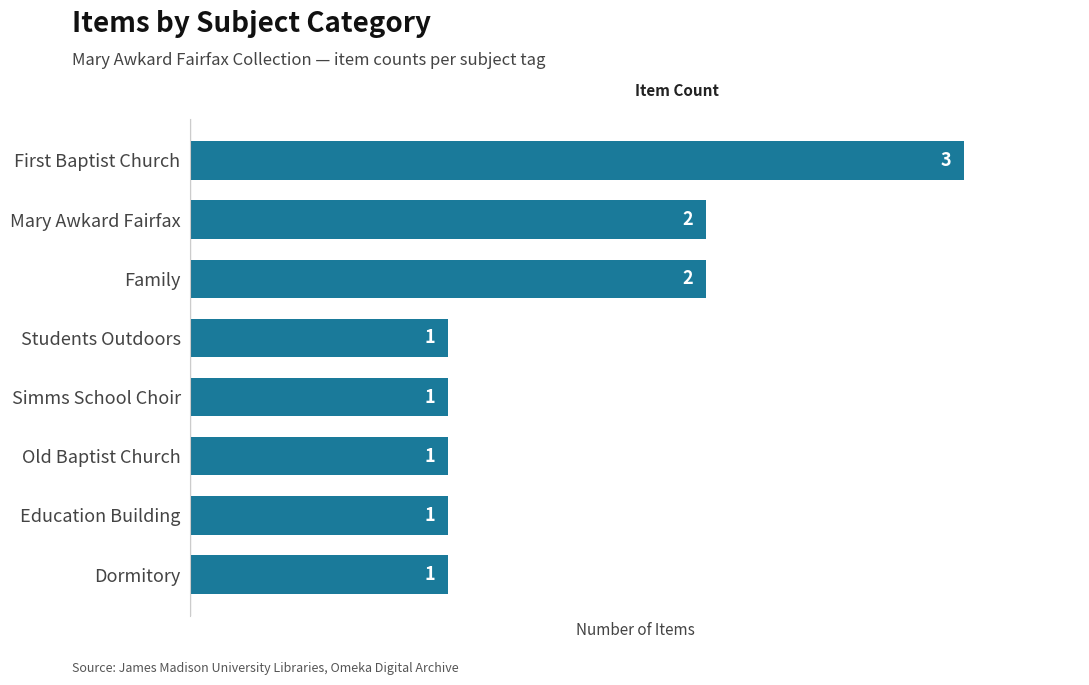

What is the average value?

2